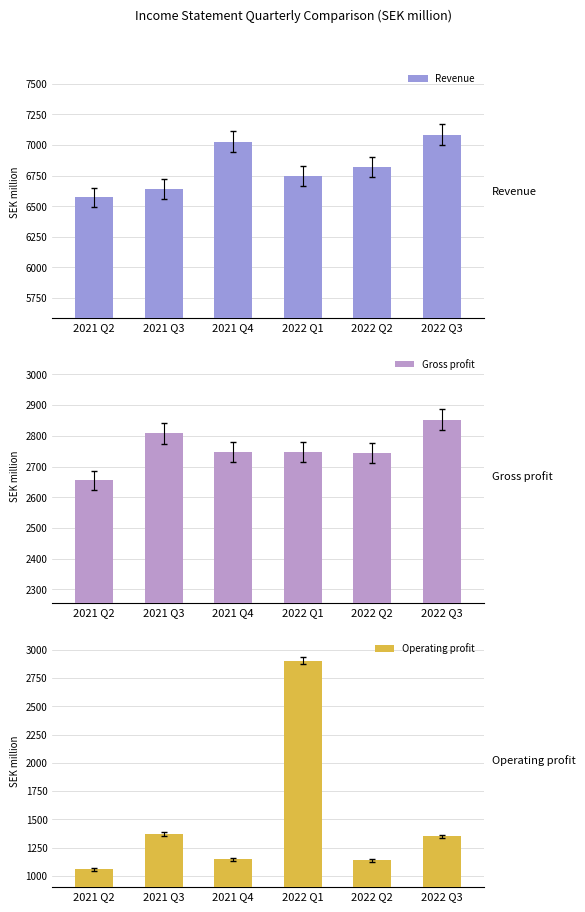

How many categories are shown in the chart?

6